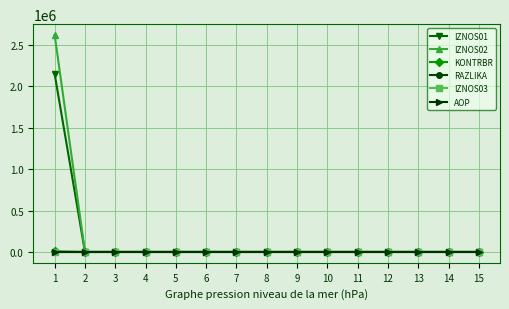

Is this an area chart (filled region under the line)?

No